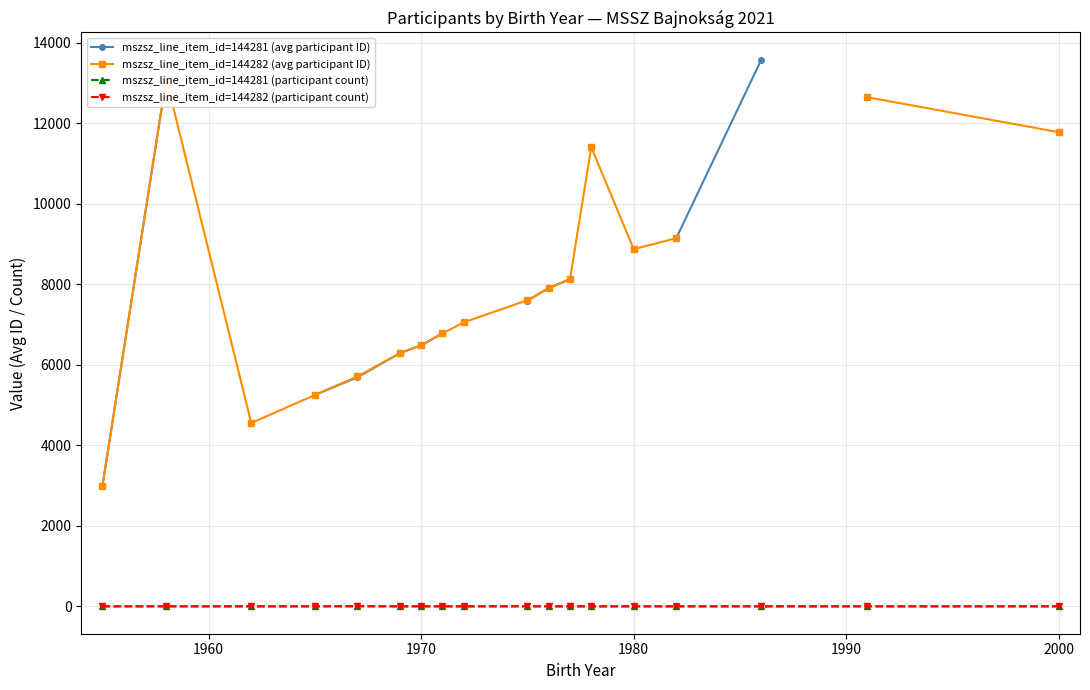

True or false: mszsz_line_item_id=144281 (participant count) has more than 1 points higher than both neighbors.

True